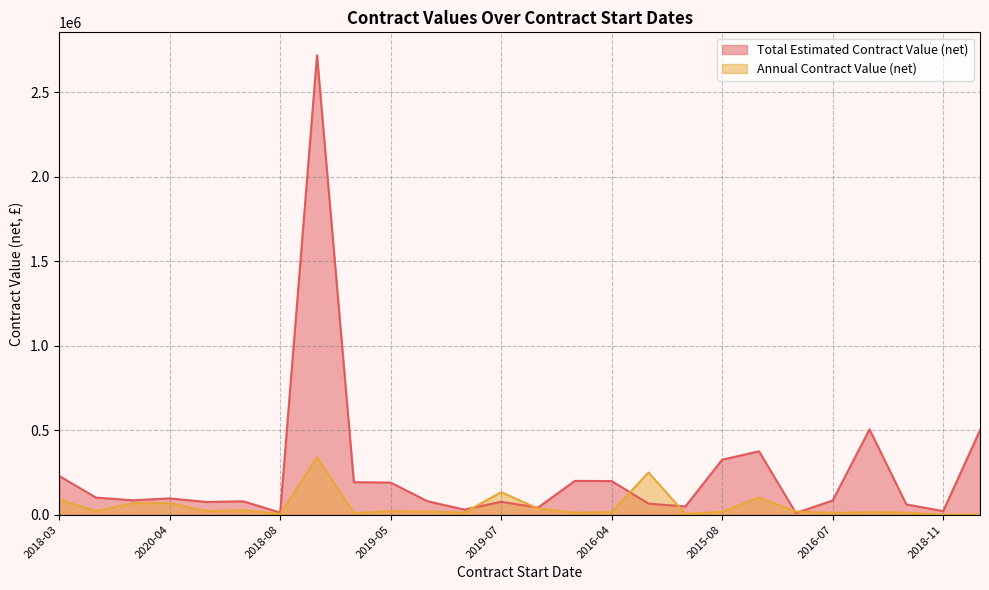

Is the value of Total Estimated Contract Value (net) at 2016-10 greater than the value of Annual Contract Value (net) at 2019-05?

Yes